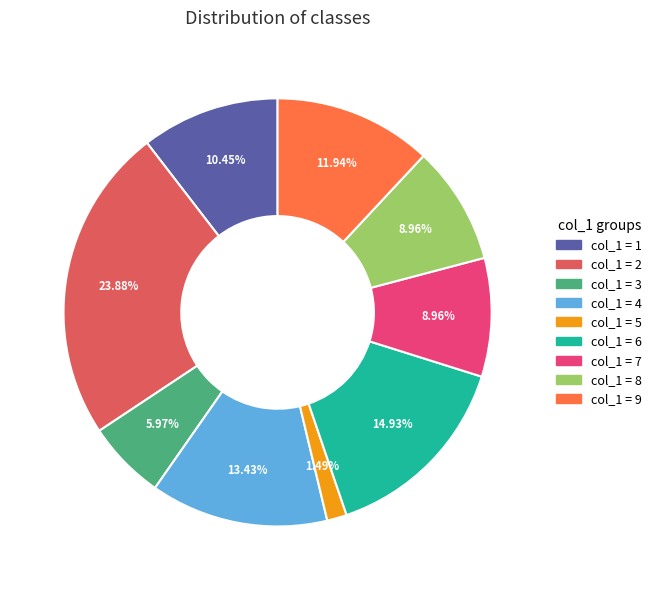

Is there a majority slice in this chart?

No